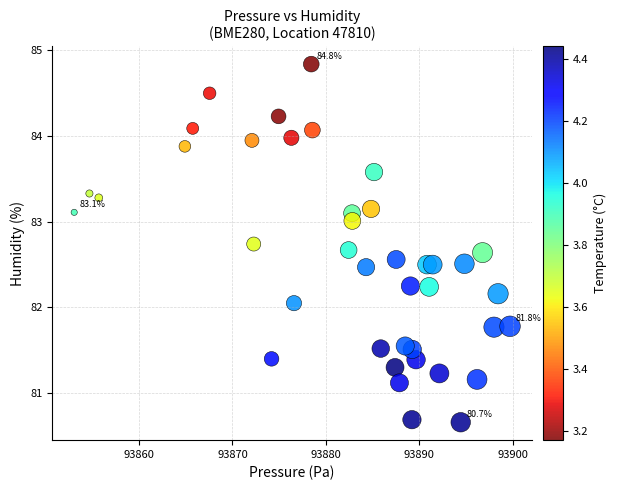

What is the range of Y values (max minus min)?

4.2